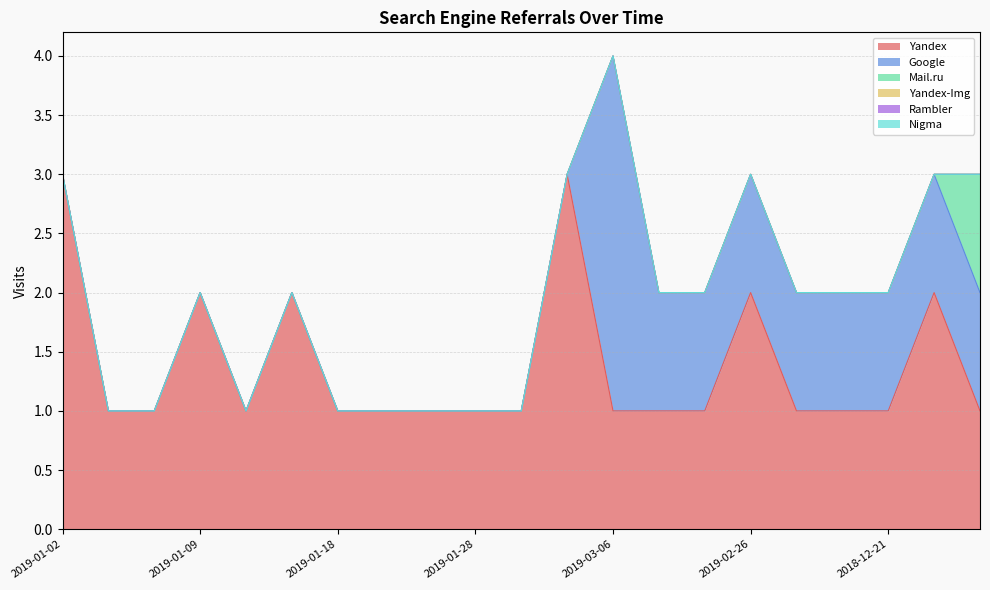

Where is Yandex nearest to the value 2?

2019-01-09